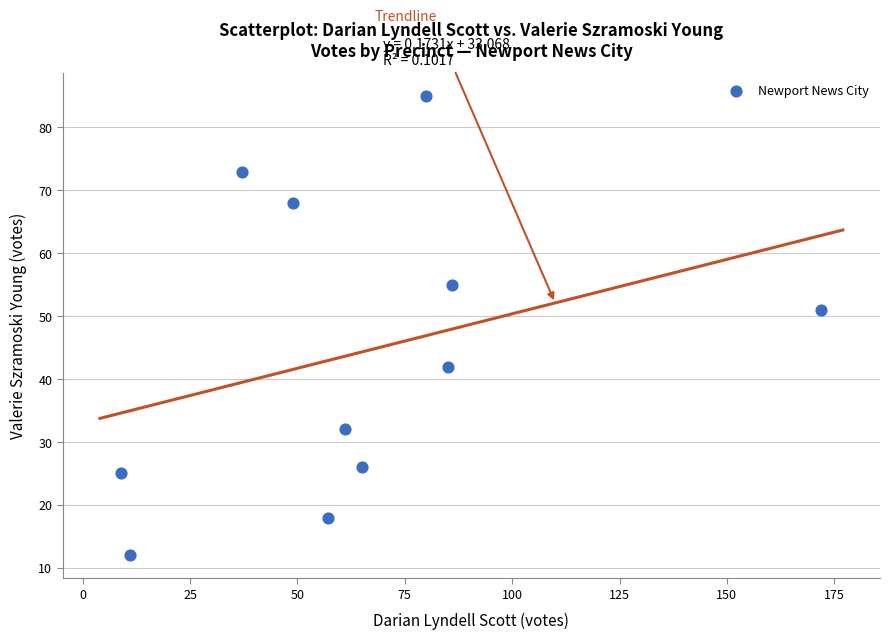

What is the range of Y values (max minus min)?

73